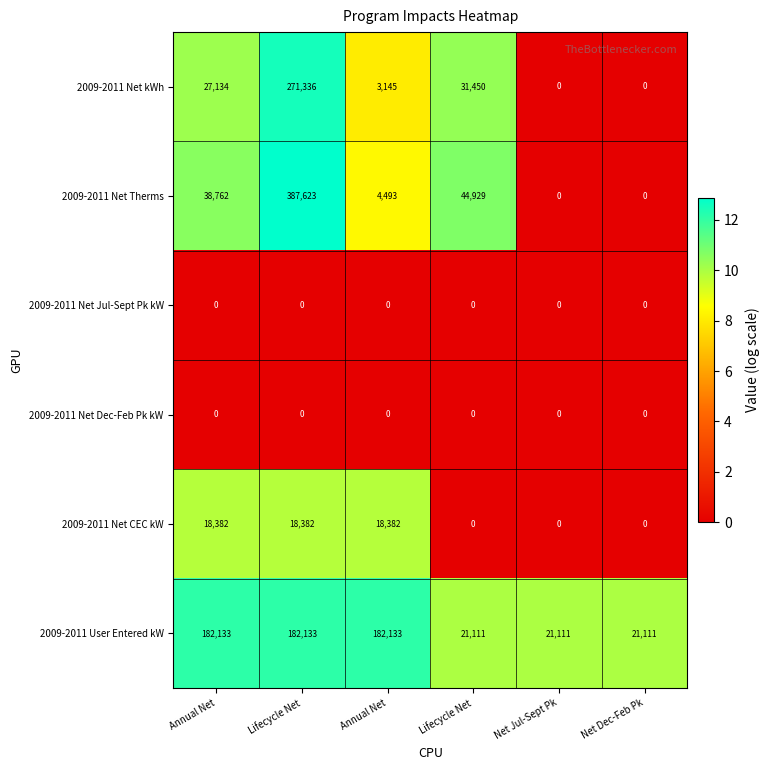

How many series are shown in this chart?

6